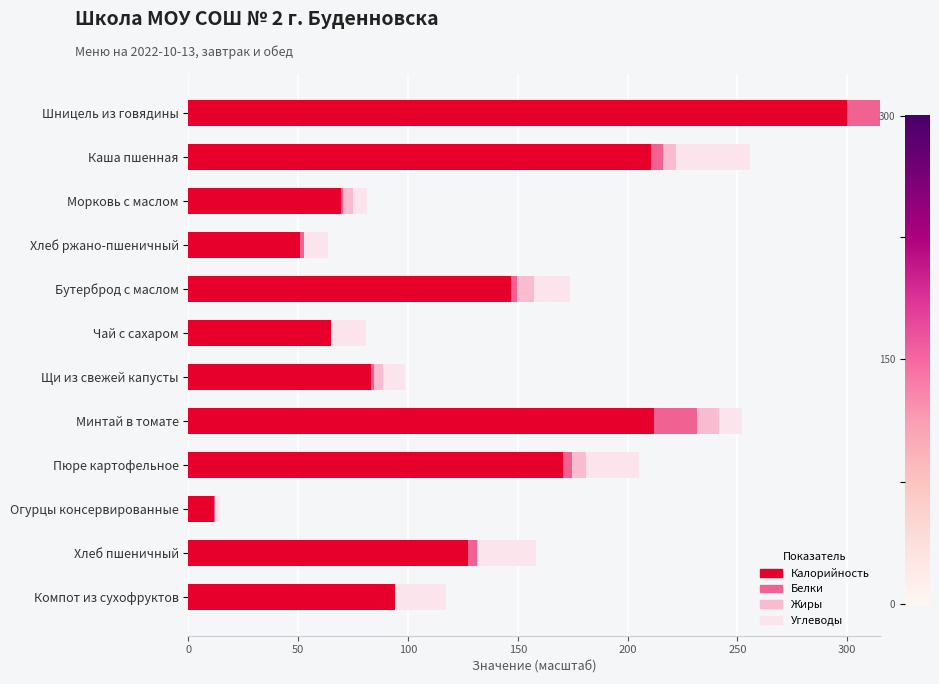

What are all the series names shown in the legend?

Калорийность, Белки, Жиры, Углеводы